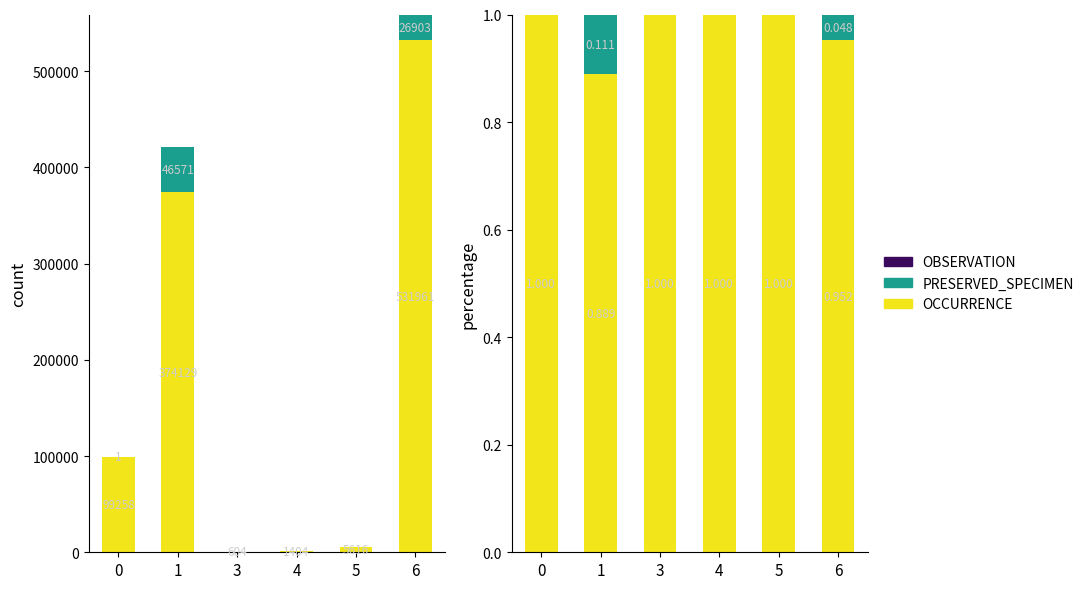

True or false: OCCURRENCE has a value of 1.3 at 1.

False